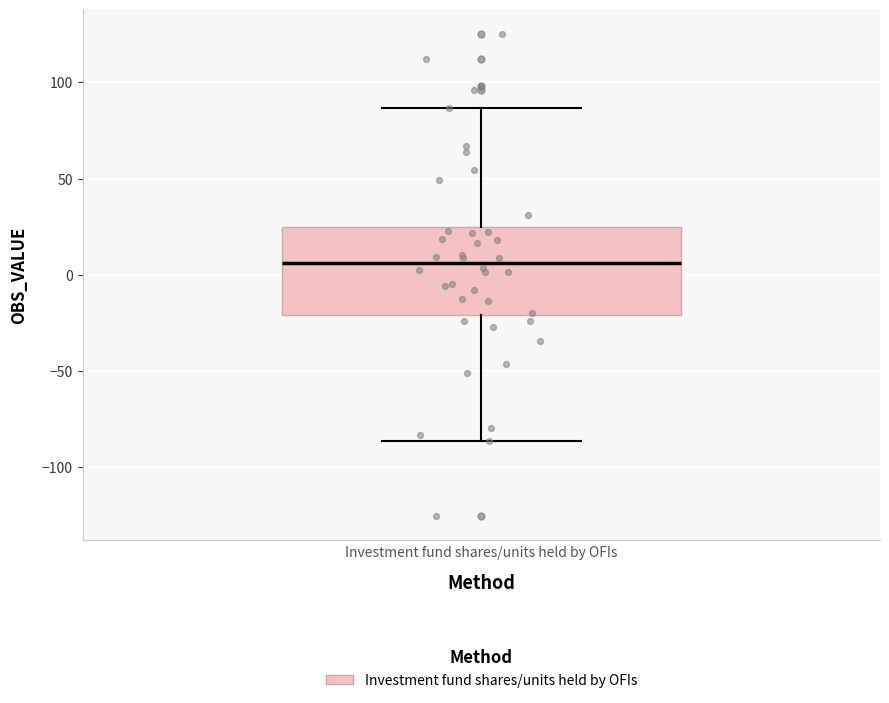

Read this box plot against the y-axis: the position of the median line, the range covered by the box, and the ends of both whiskers. The values are not printed on the chart, so give them approximately, as read against the axis.

median 5, box -20 to 25, whiskers -85 to 85